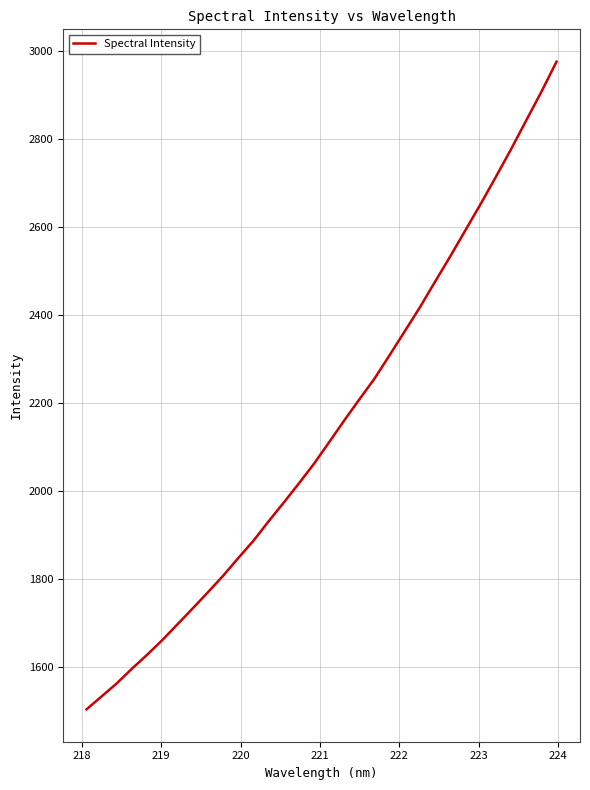

What is the difference between the maximum and minimum values?

1471.9